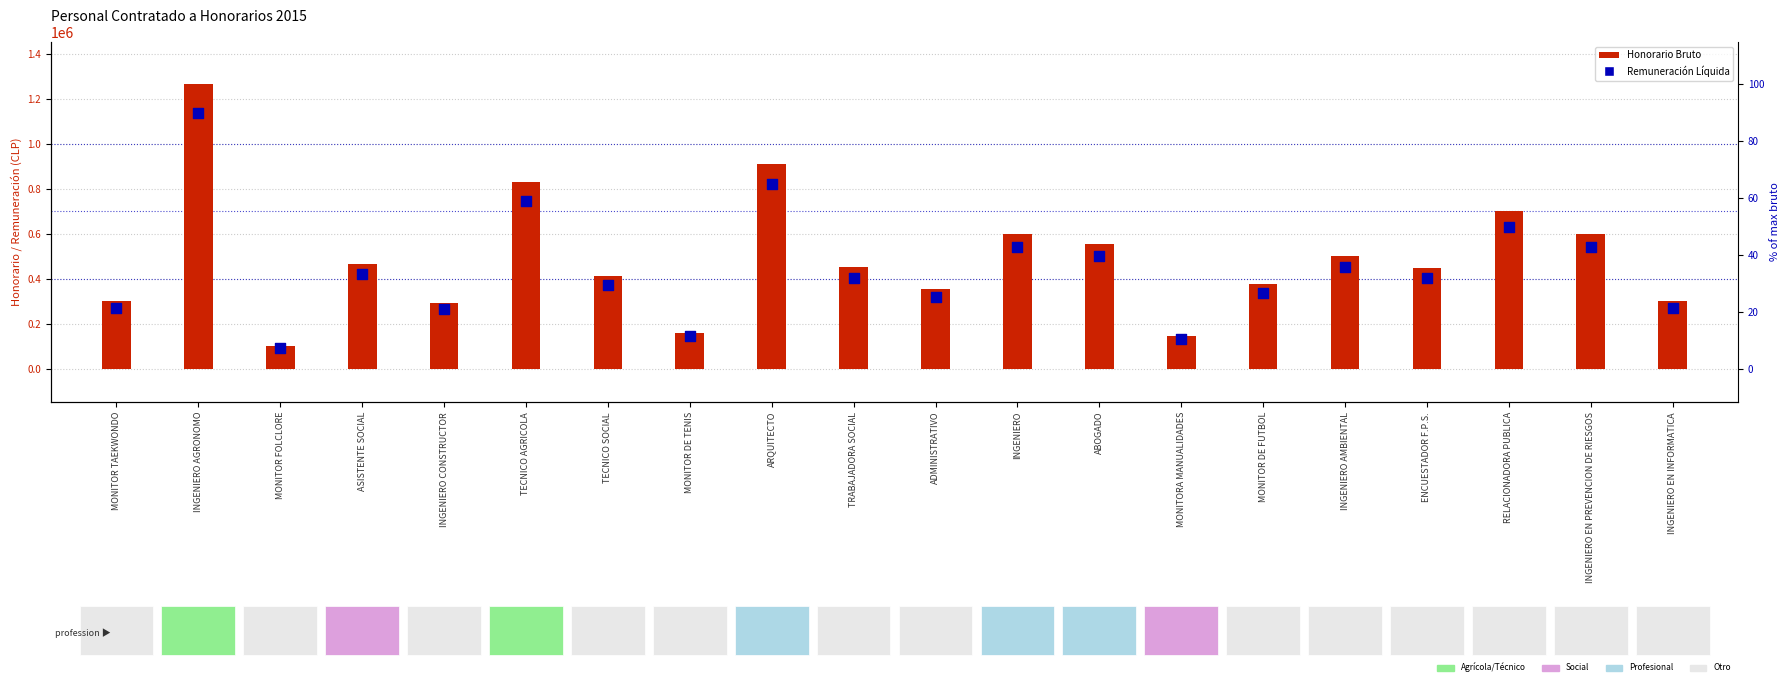

What is the total value across all series at INGENIERO AMBIENTAL?

950000